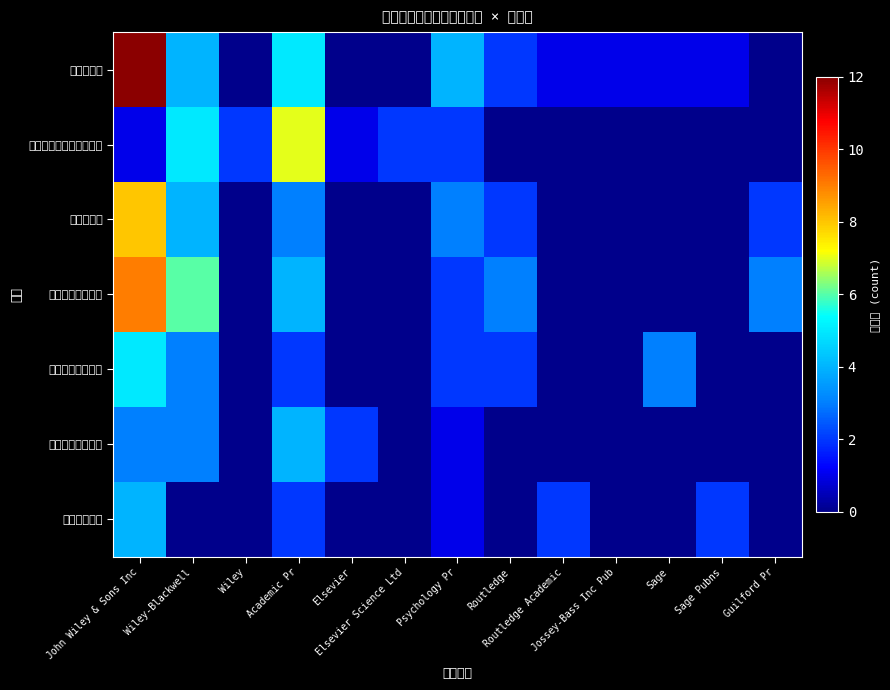

Rank the series at Wiley-Blackwell from highest to lowest value.

臨床・異常・健康, 知覚・認知・神経・意識, 心理学一般, 発達・教育, 社会・産業・組織, 生理・比較・行動, 統計・研究法